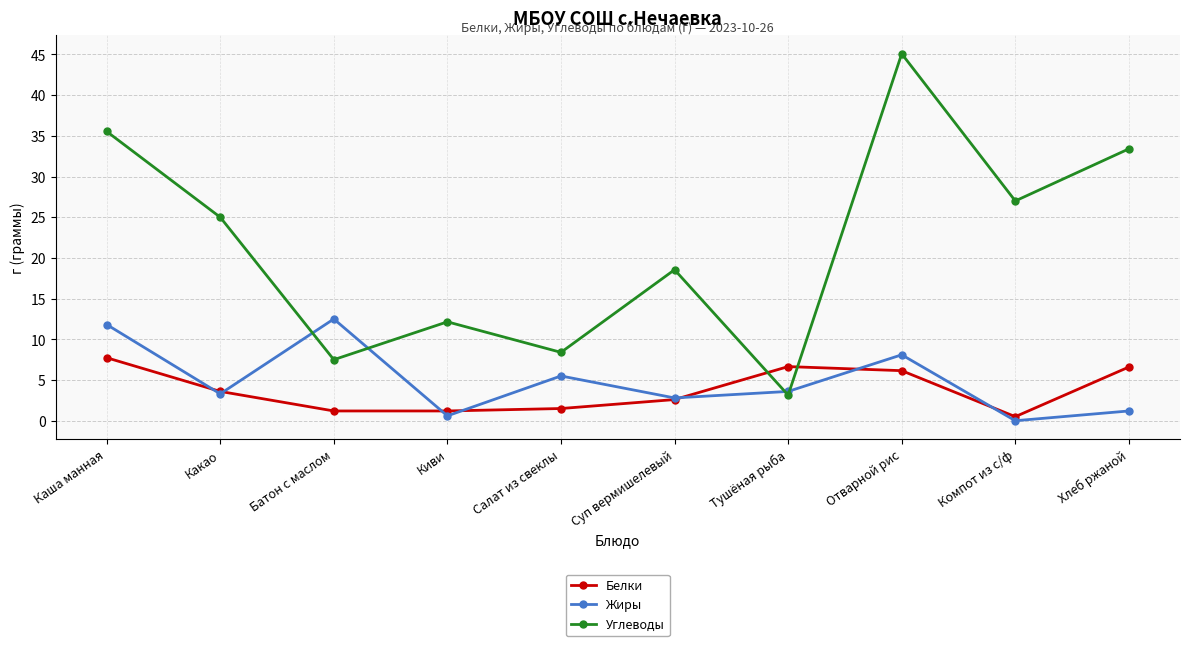

Which series changed the most between Какао and Тушёная рыба?

Углеводы